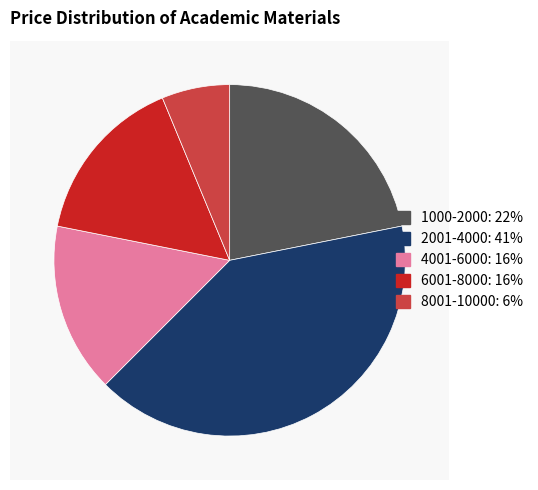

The 6 slice represents 9% of the pie. True or false?

False